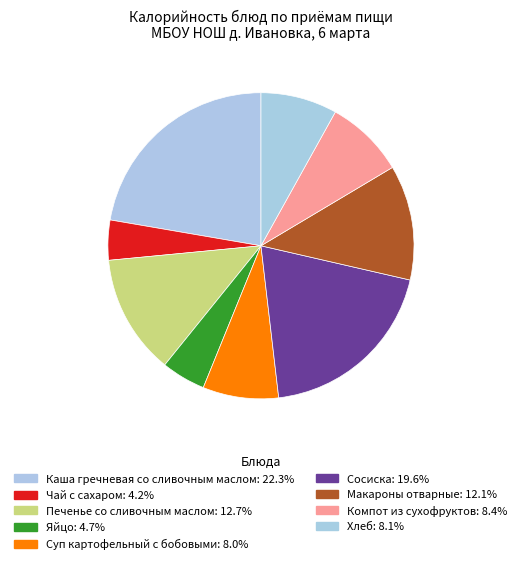

To the nearest percent, what is the difference between the Сосиска and Каша гречневая со сливочным маслом slice percentages?

3%